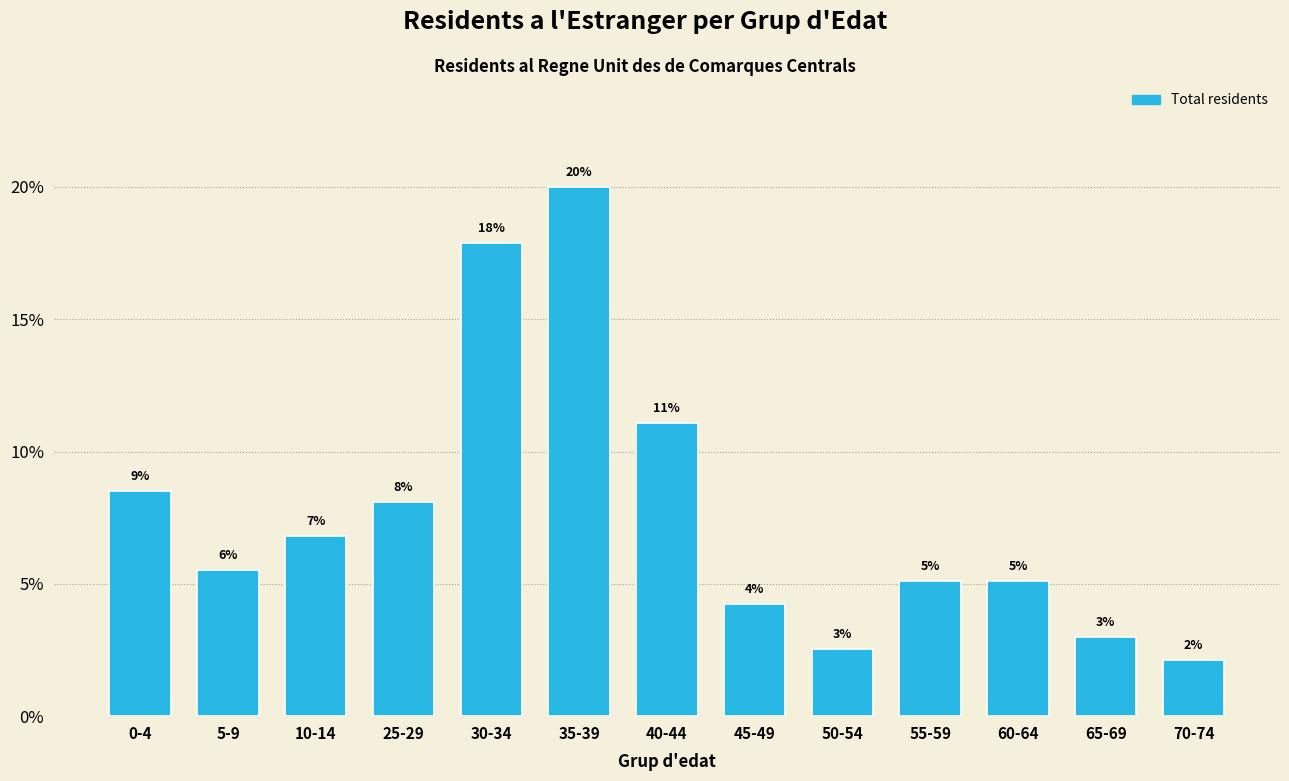

How many bars are there in total?

13